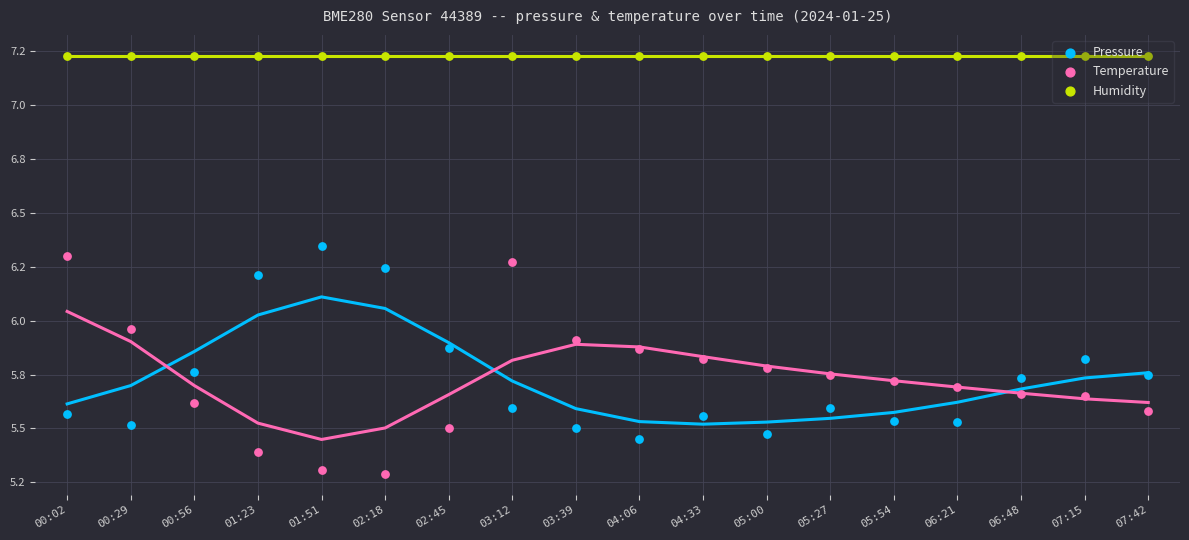

Which series has the largest total across all categories?

Humidity